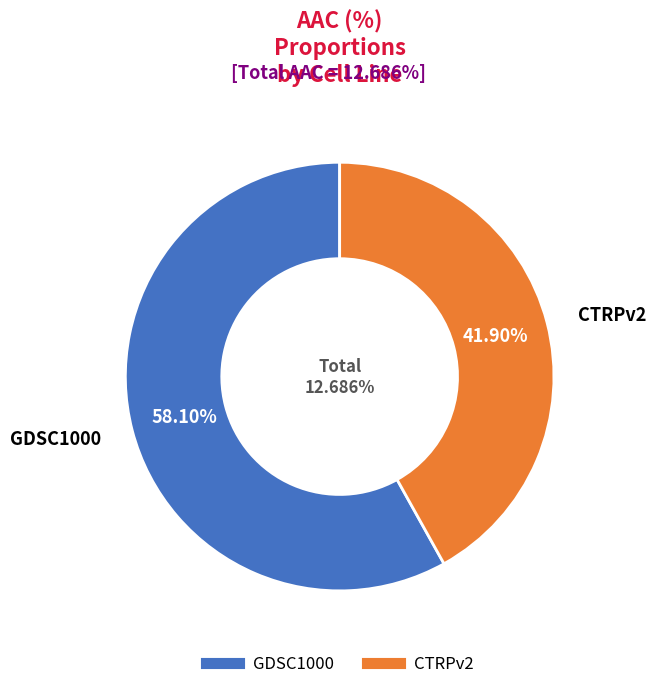

Which category accounts for the majority?

GDSC1000